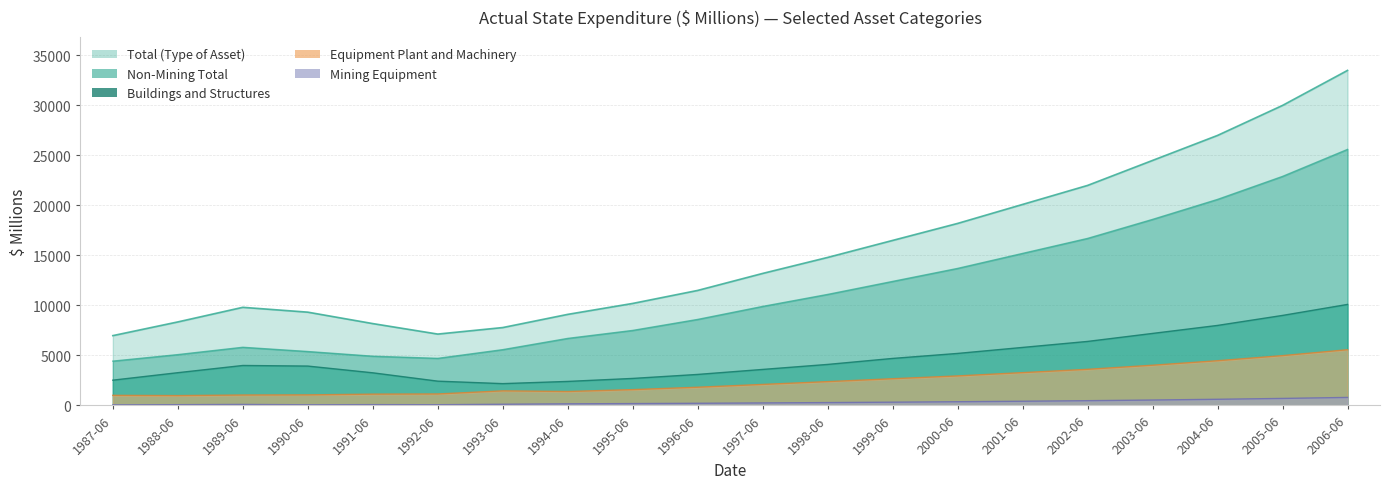

What is the difference between the maximum and minimum values in the Mining Equipment series?

744